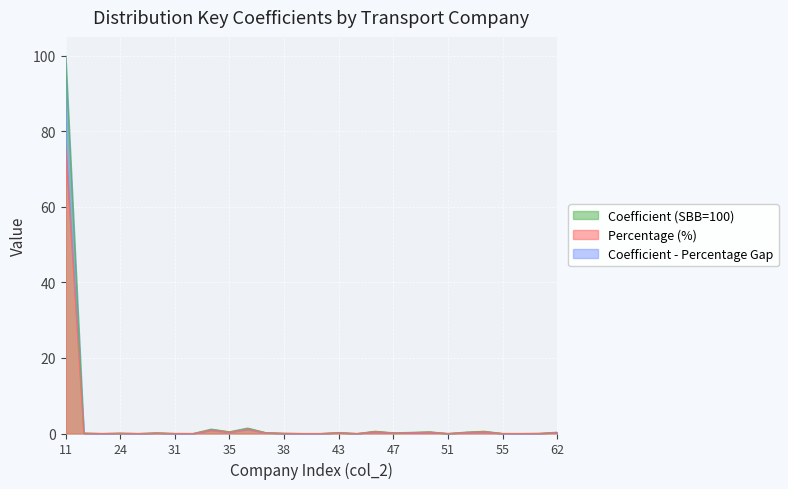

Rank the categories by Coefficient (SBB=100) value from highest to lowest.

11, 36, 34, 45, 53, 35, 49, 52, 62, 48, 43, 37, 47, 29, 22, 24, 38, 61, 31, 51, 55, 56, 23, 27, 32, 39, 42, 44